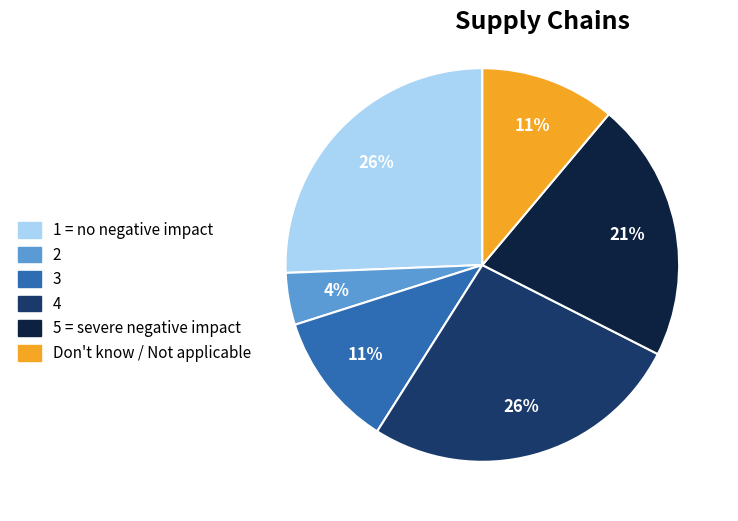

To the nearest percent, what is the difference between the Don't know / Not applicable and 5 = severe negative impact slice percentages?

10%